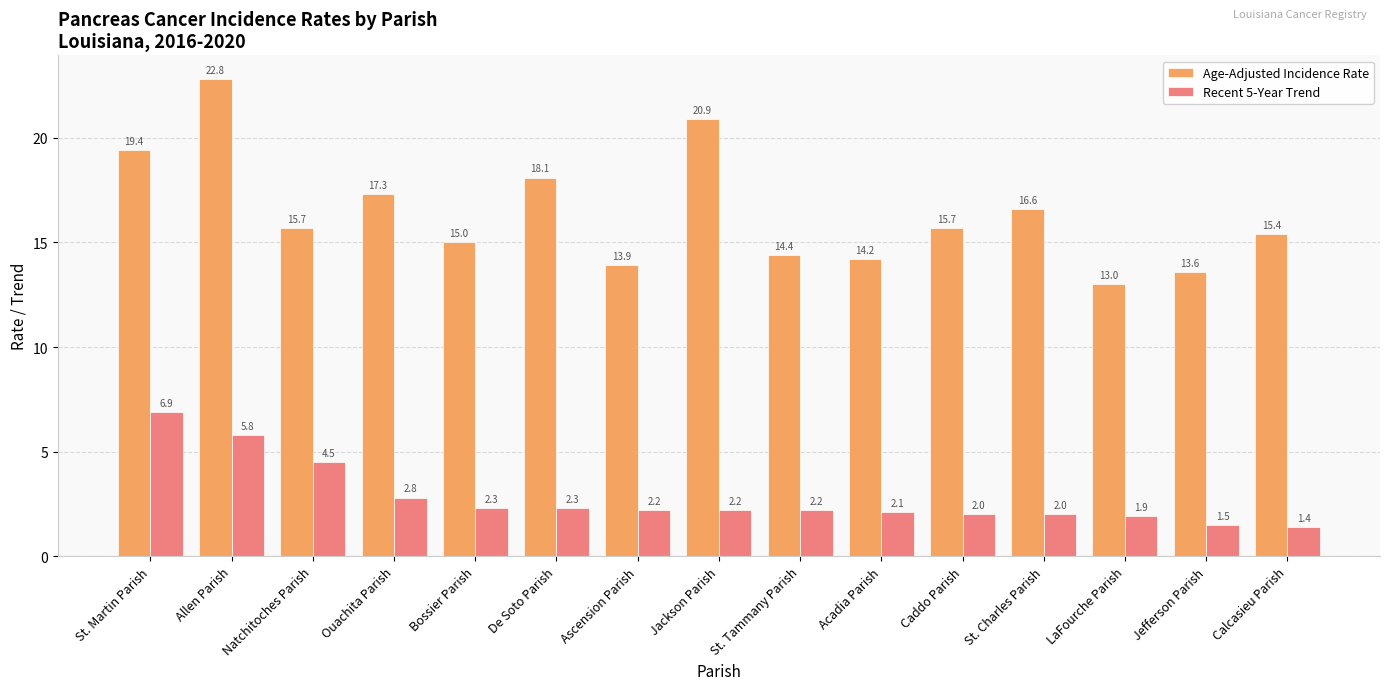

What is the sum of the Age-Adjusted Incidence Rate values at Jackson Parish and De Soto Parish?

39.0